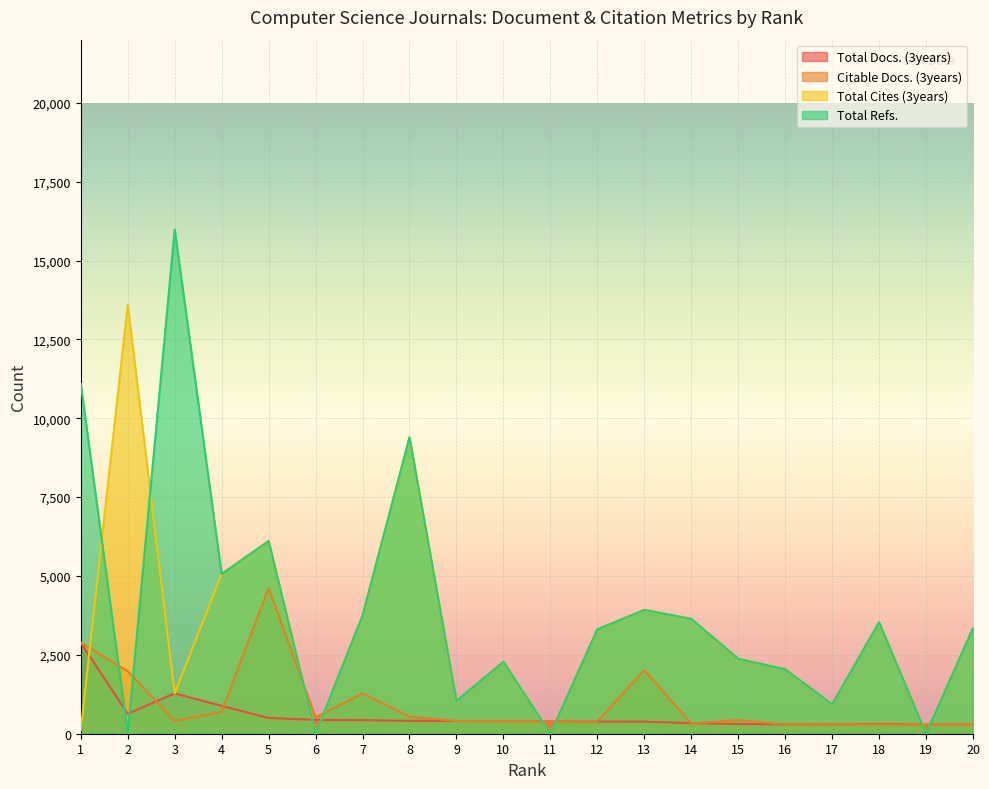

What is the average value of the Citable Docs. (3years) series?

936